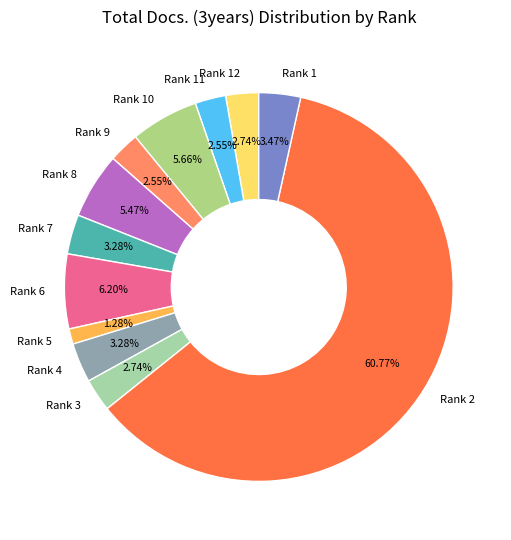

To the nearest percent, what is the combined percentage of Rank 4 and Rank 7?

7%